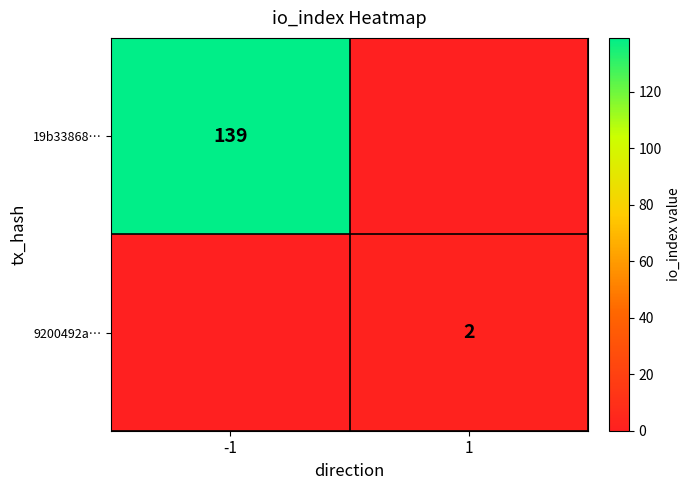

Between -1 and 1, which is larger?

-1